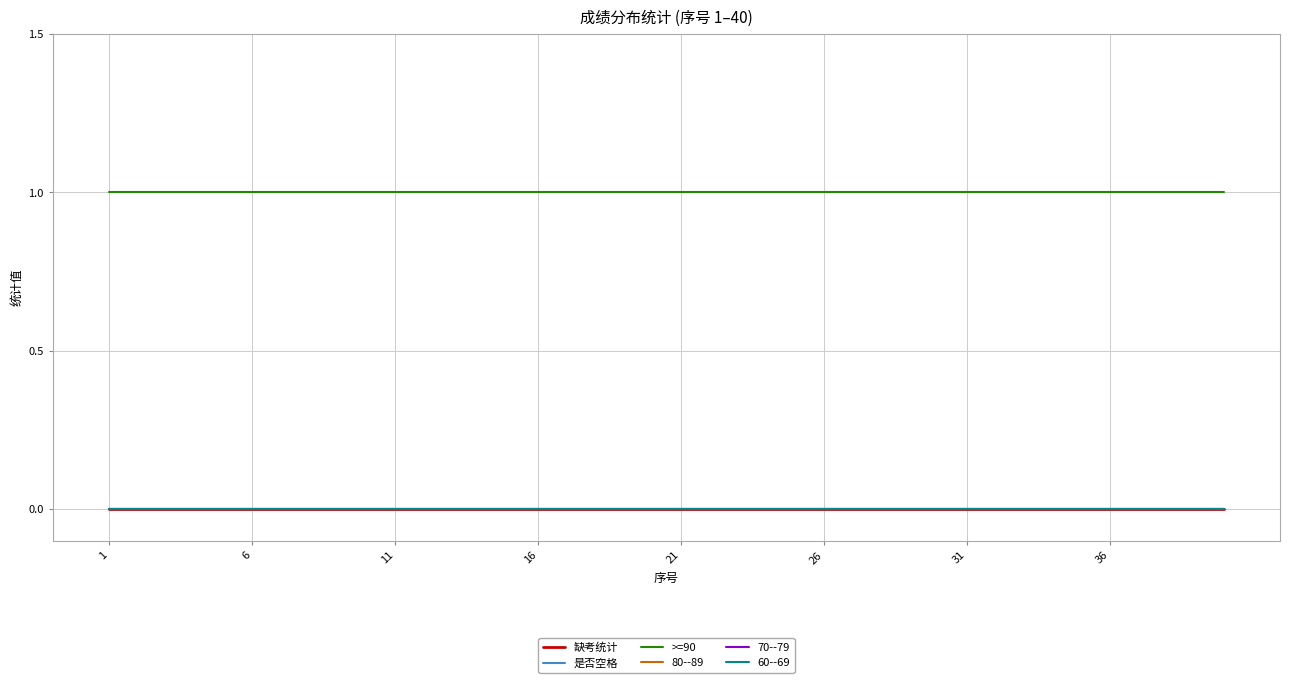

Does the chart display data point markers on the line(s)?

No